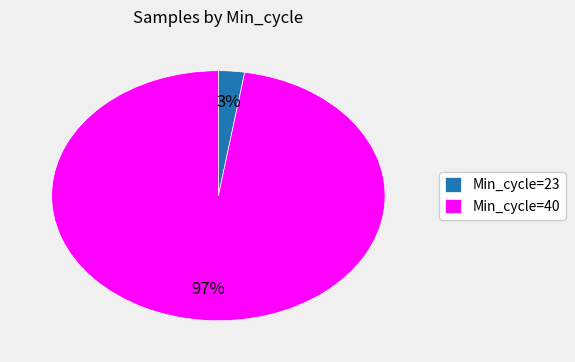

Do Min_cycle=23 and Min_cycle=40 together represent more than half of the pie?

Yes